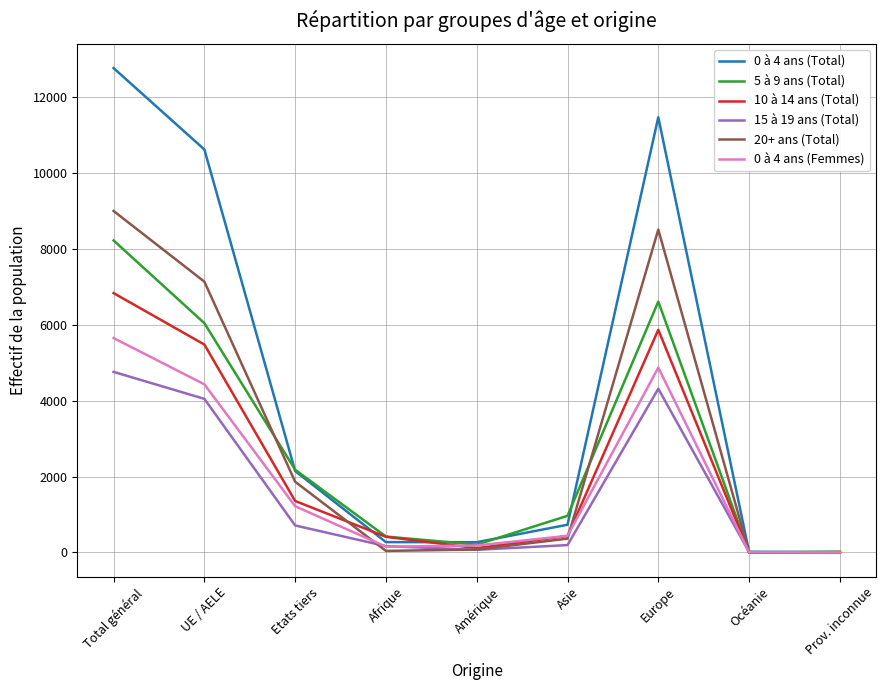

Is this an area chart (filled region under the line)?

No